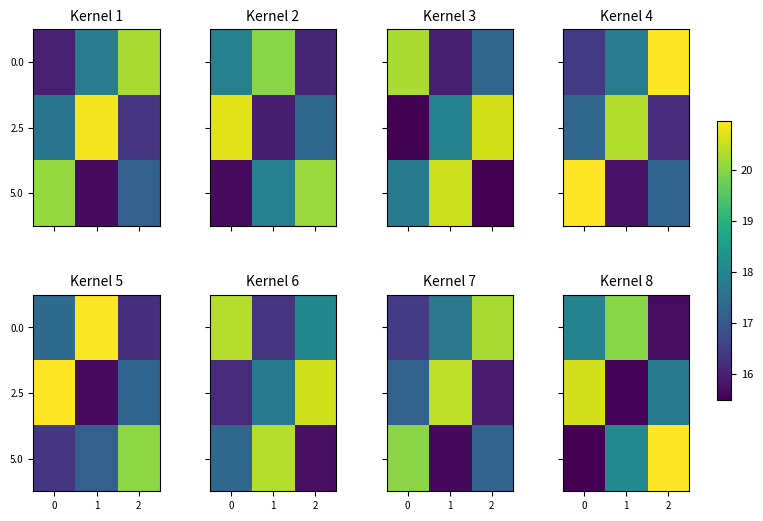

How many values in the 2.5 series are below 17?

1